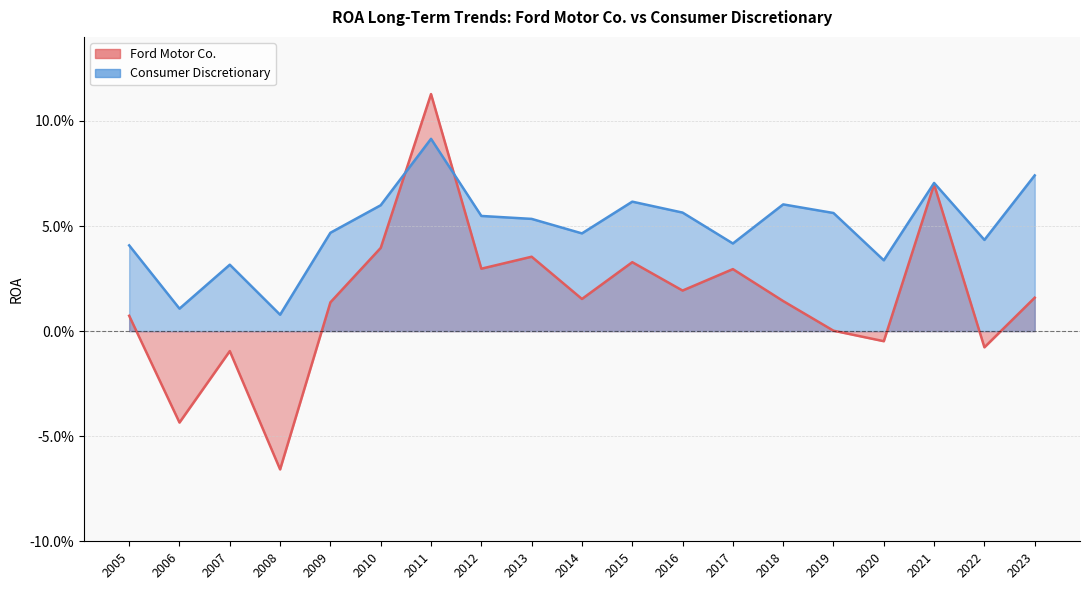

Which label corresponds to the largest value in the chart?

2011